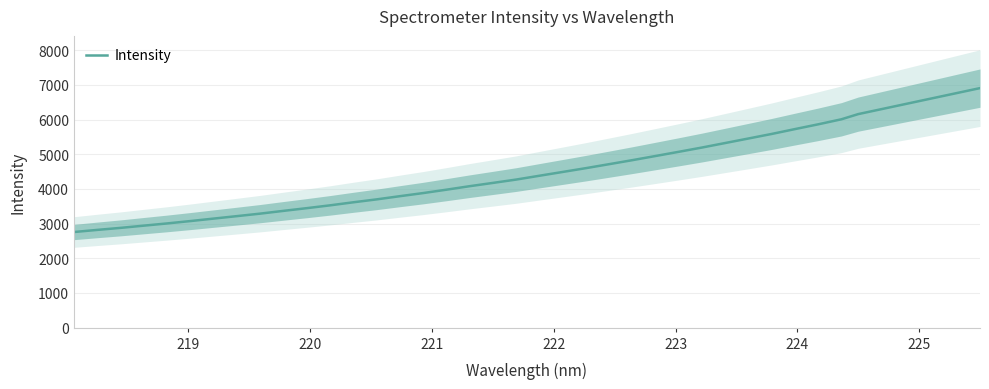

What is the greatest value displayed?

6910.0